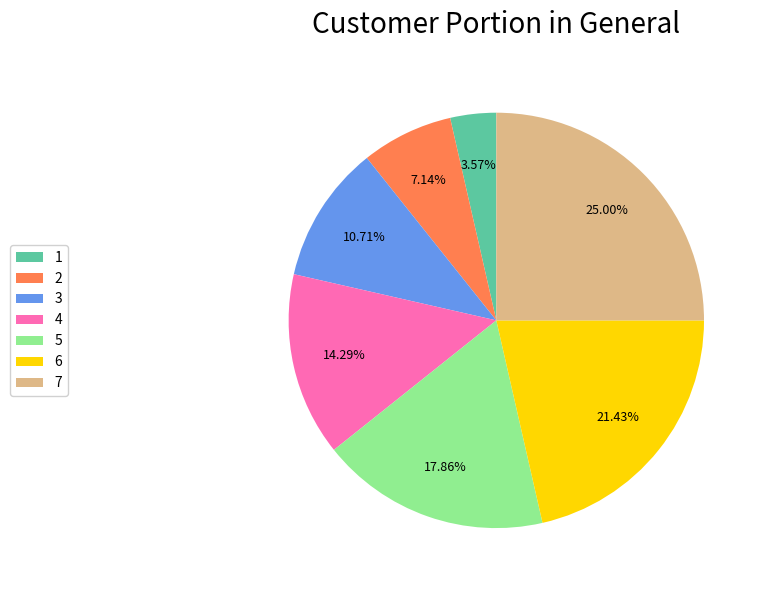

What is the smallest slice in the pie chart?

1